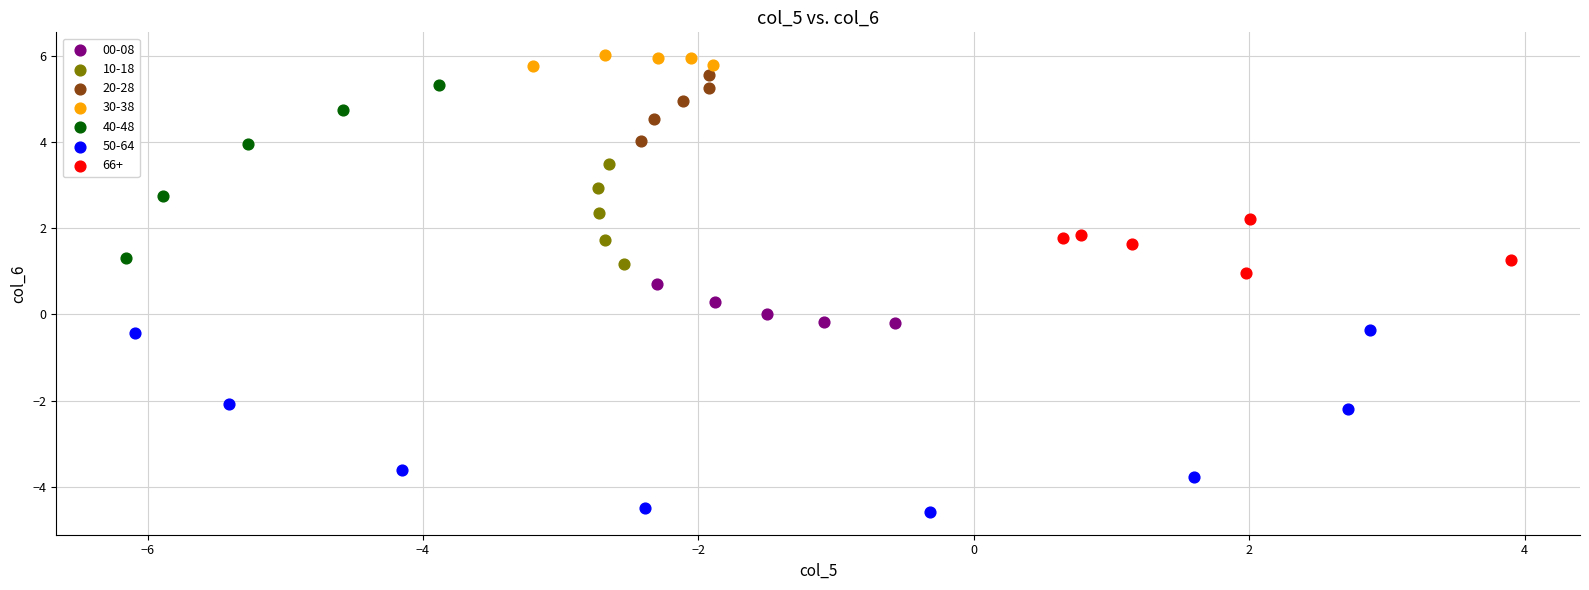

What are all the series names shown in the legend?

00-08, 10-18, 20-28, 30-38, 40-48, 50-64, 66+